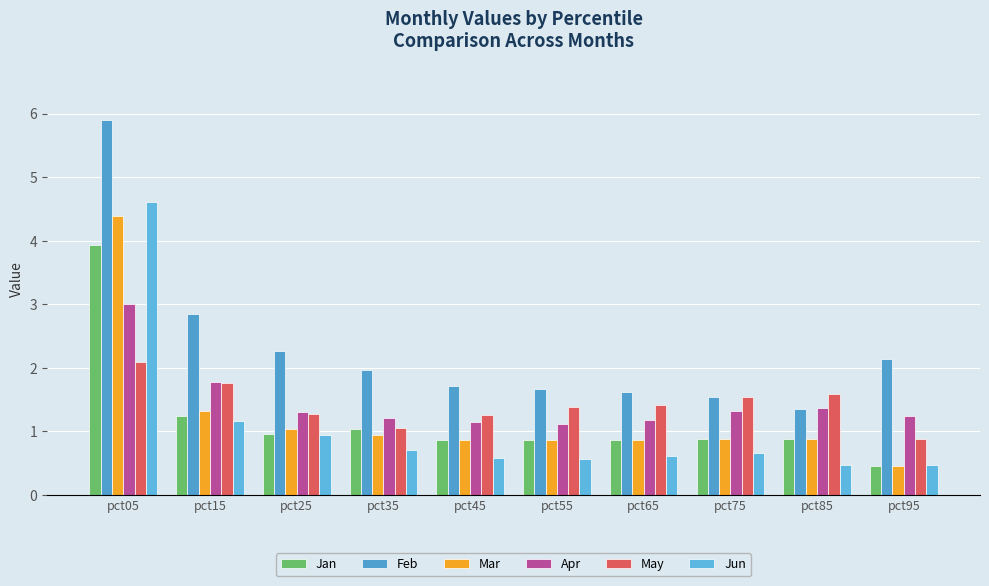

Where is May nearest to the value 1?

pct35